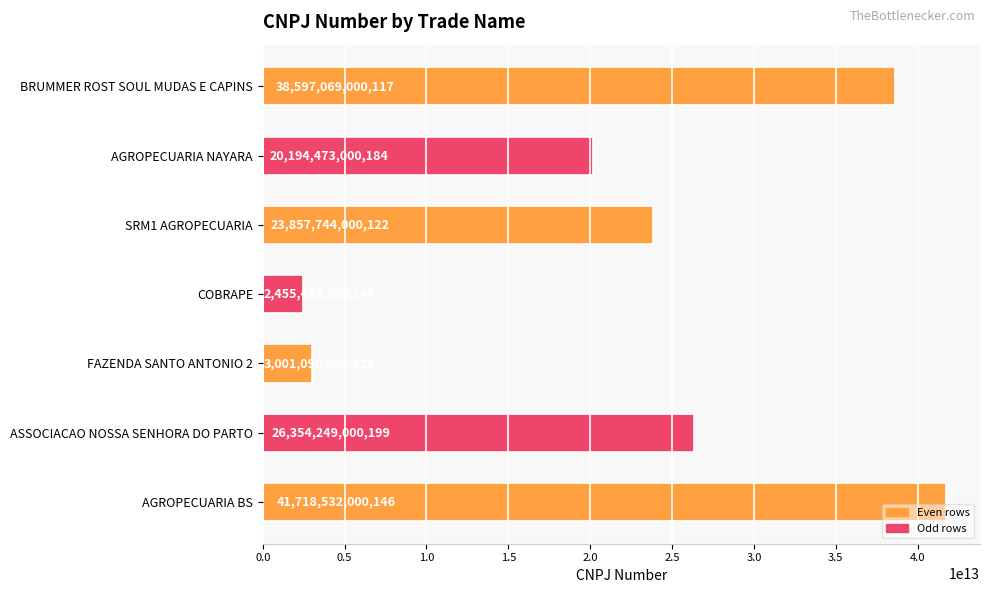

Between ASSOCIACAO NOSSA SENHORA DO PARTO and COBRAPE, which is larger?

ASSOCIACAO NOSSA SENHORA DO PARTO